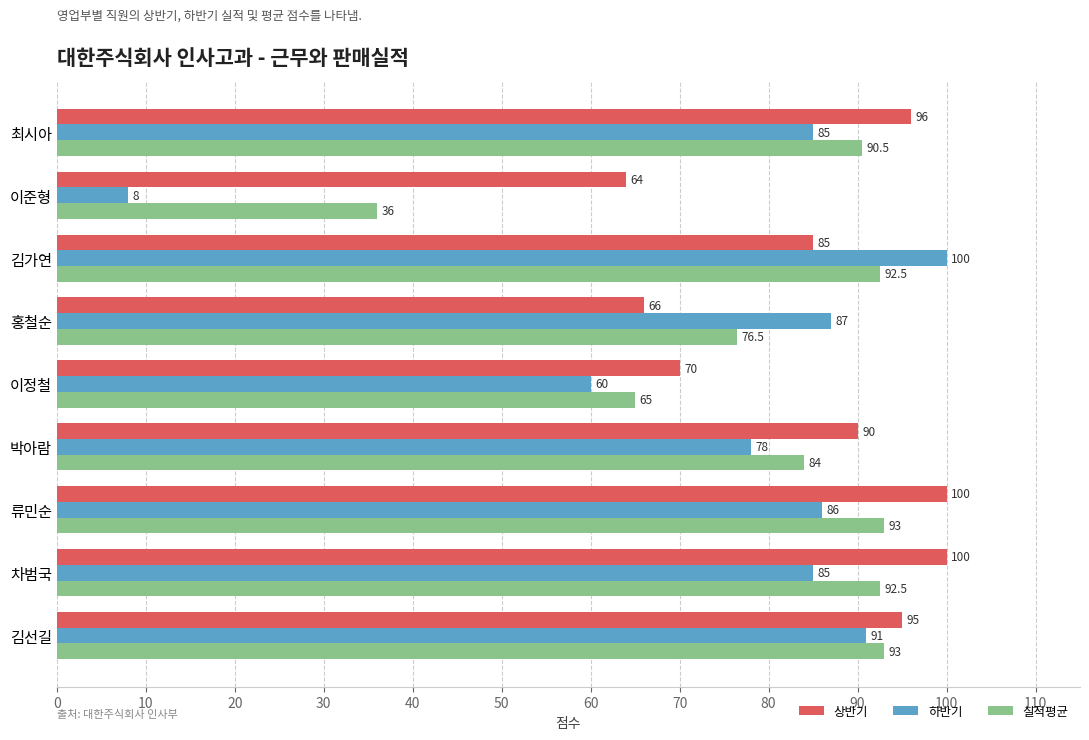

What is the lowest value of the 하반기 series?

8.0